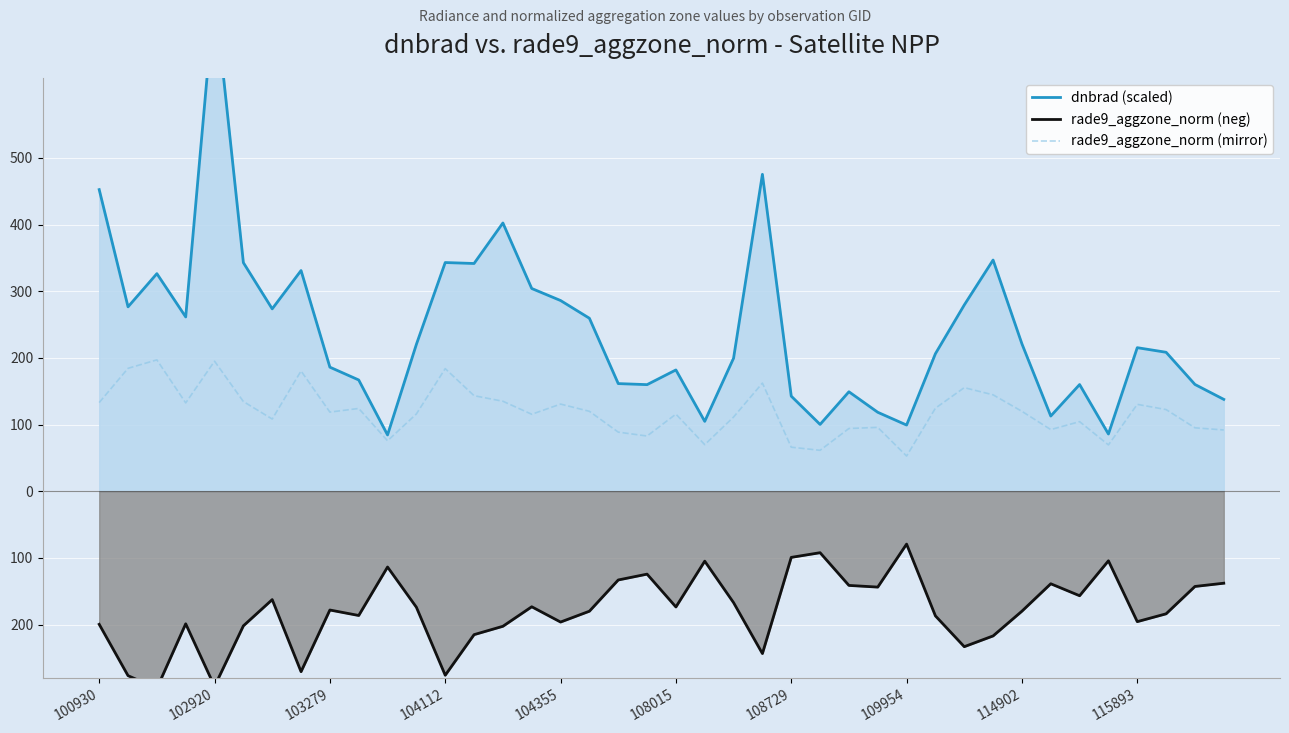

Is the value of rade9_aggzone_norm (mirror) at 108729 greater than the value of rade9_aggzone_norm (neg) at 102920?

Yes